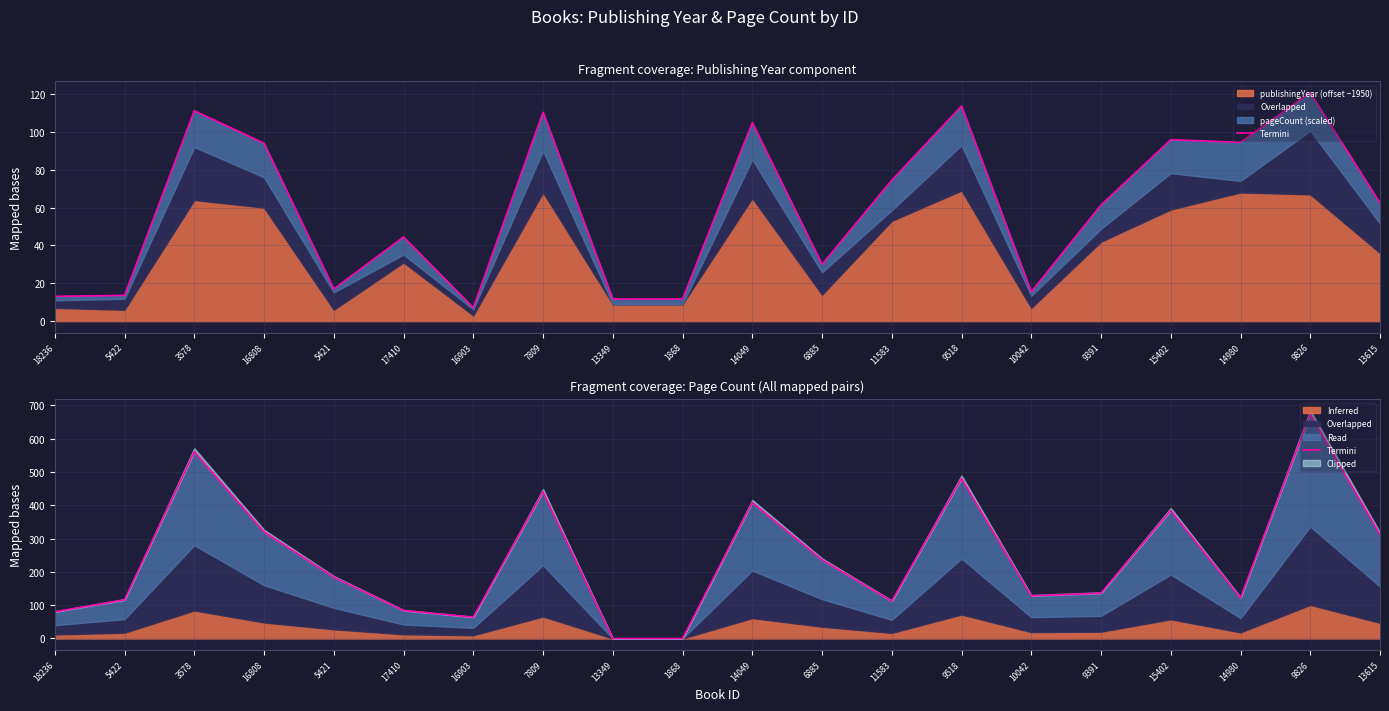

List the labels in order of value, largest first.

9826, 3578, 9518, 7809, 14049, 15402, 16808, 13615, 6885, 5421, 9391, 10042, 14980, 5422, 11583, 17410, 18236, 16903, 13349, 1868